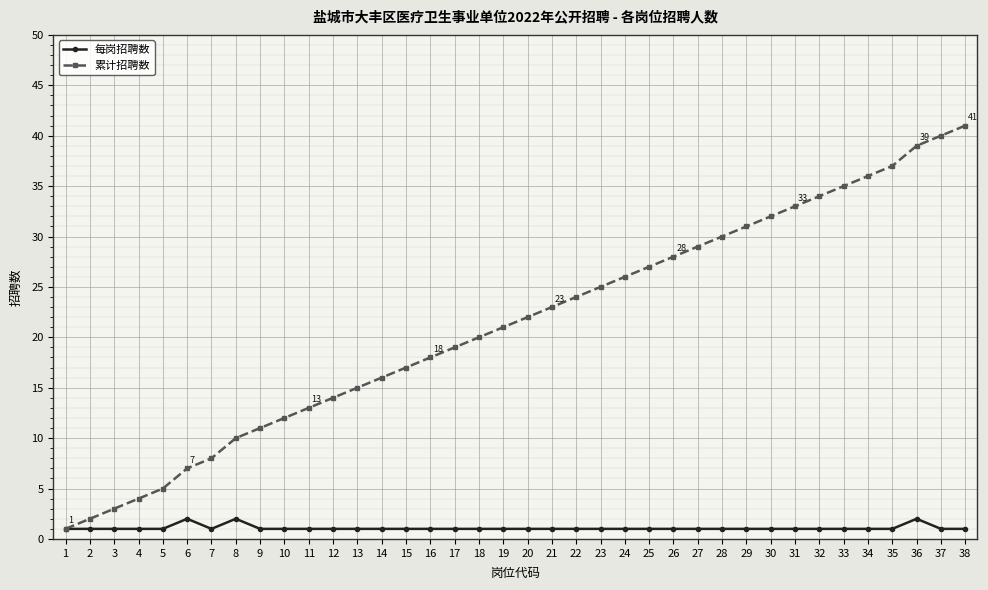

What is the difference between the maximum and minimum values in the 每岗招聘数 series?

1